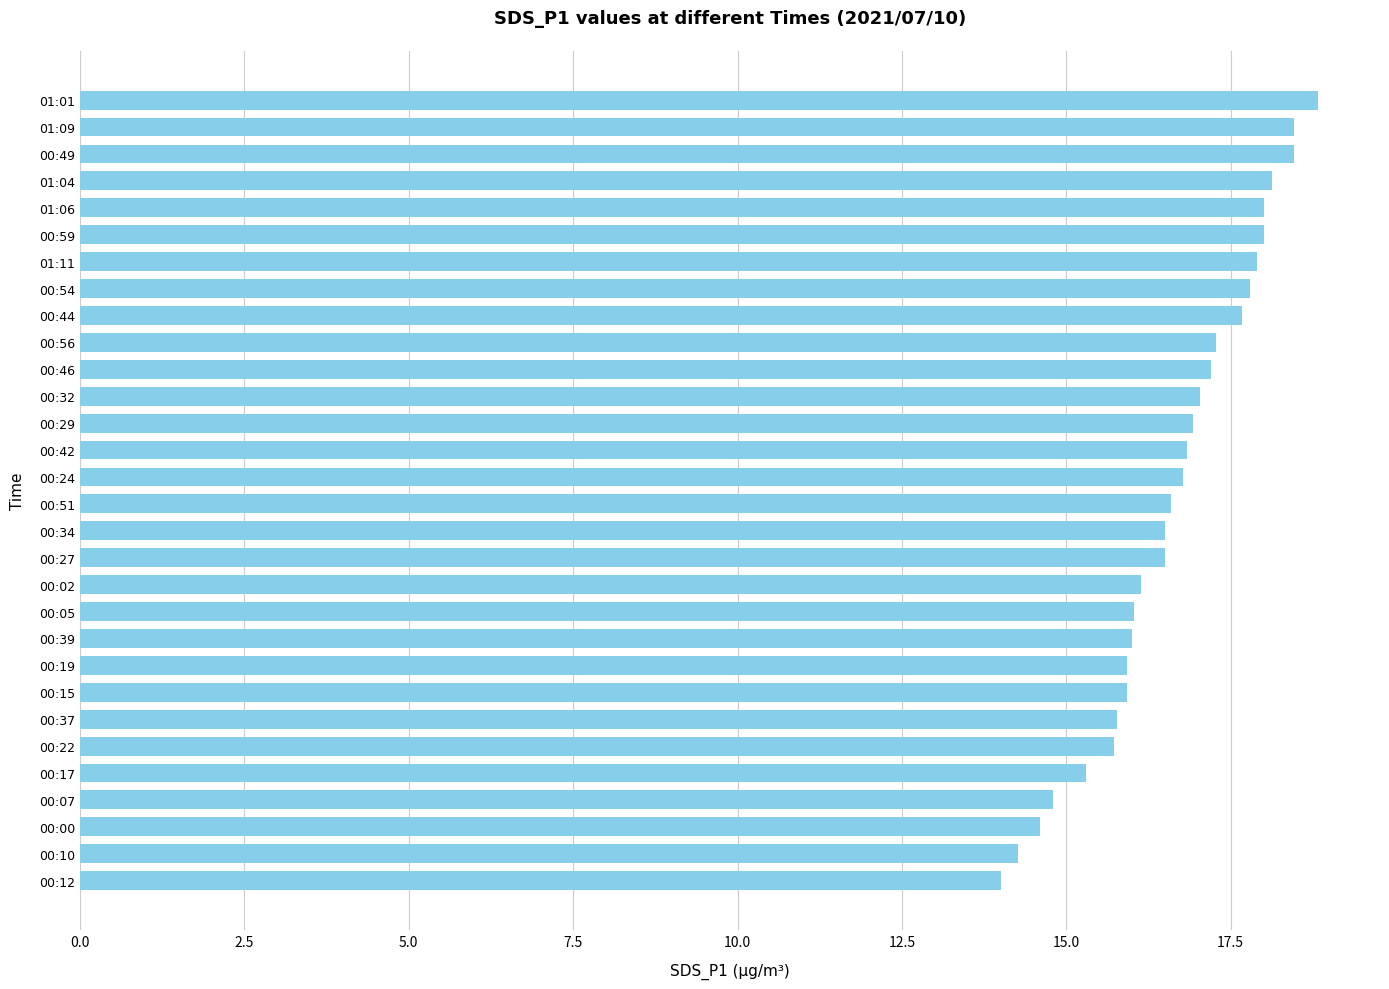

Are the bars grouped side by side (vs. stacked)?

No